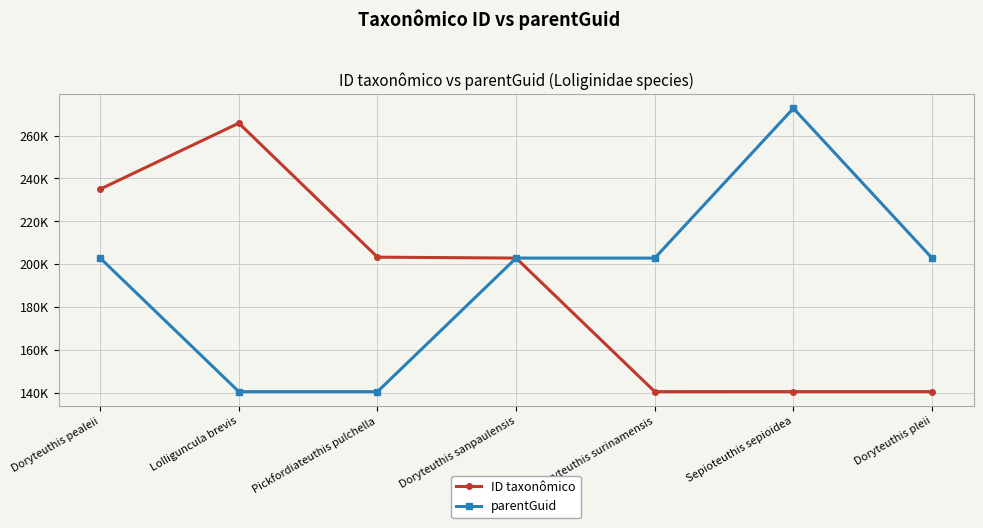

At which label does parentGuid first exceed 202885?

Sepioteuthis sepioidea